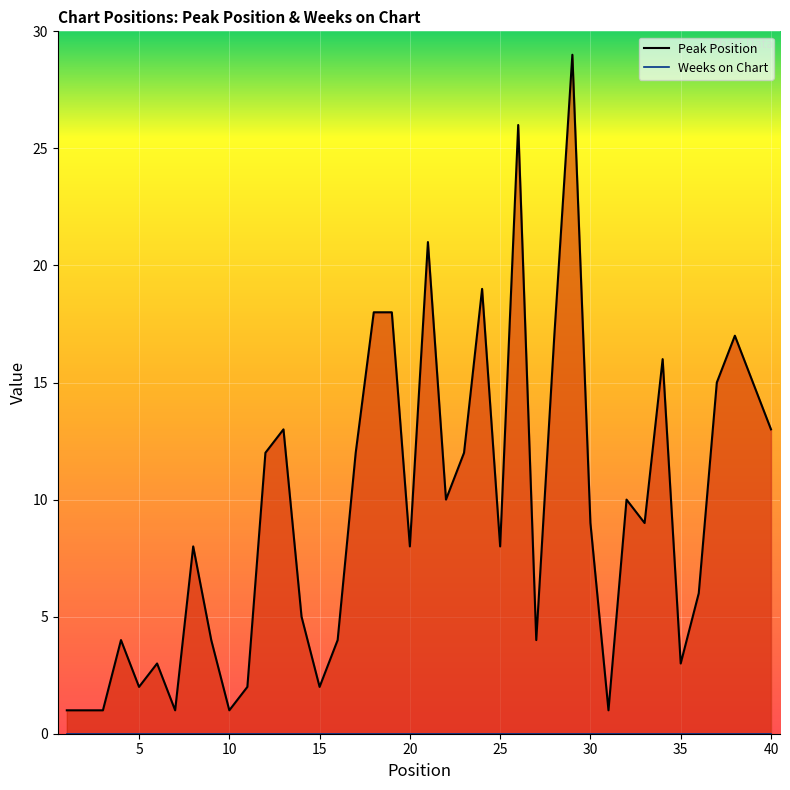

Reading left to right, what are all the values shown in this chart?

1	1	1	4	2	3	1	8	4	1	2	12	13	5	2	4	12	18	18	8	21	10	12	19	8	26	4	17	29	9	1	10	9	16	3	6	15	17	15	13